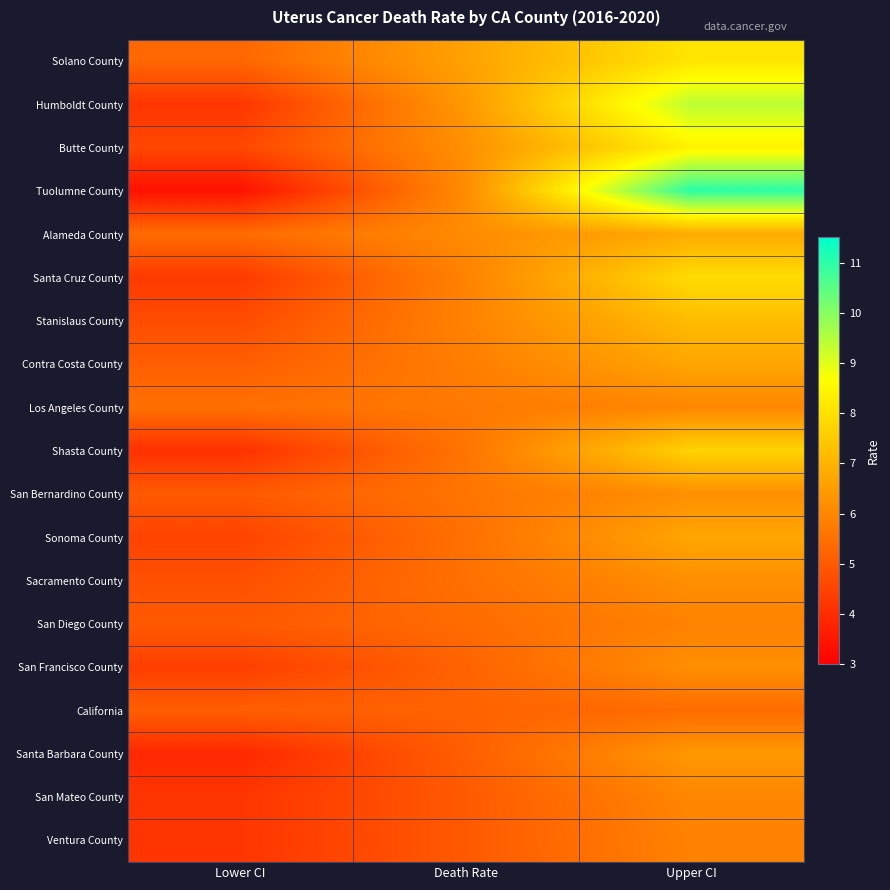

What is the minimum value shown in the chart?

3.4